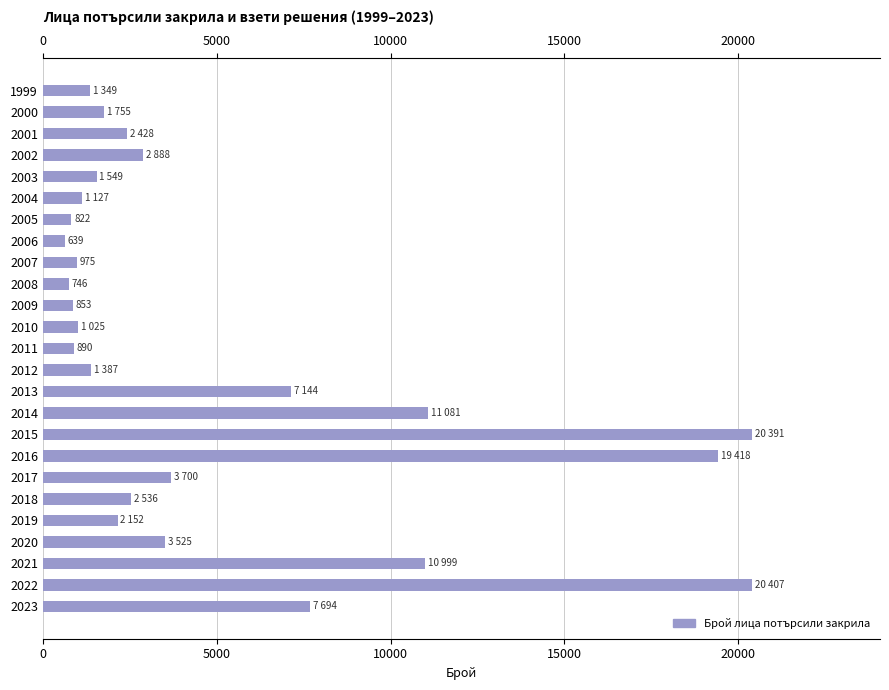

What is the difference between the second highest and second lowest values?

19645